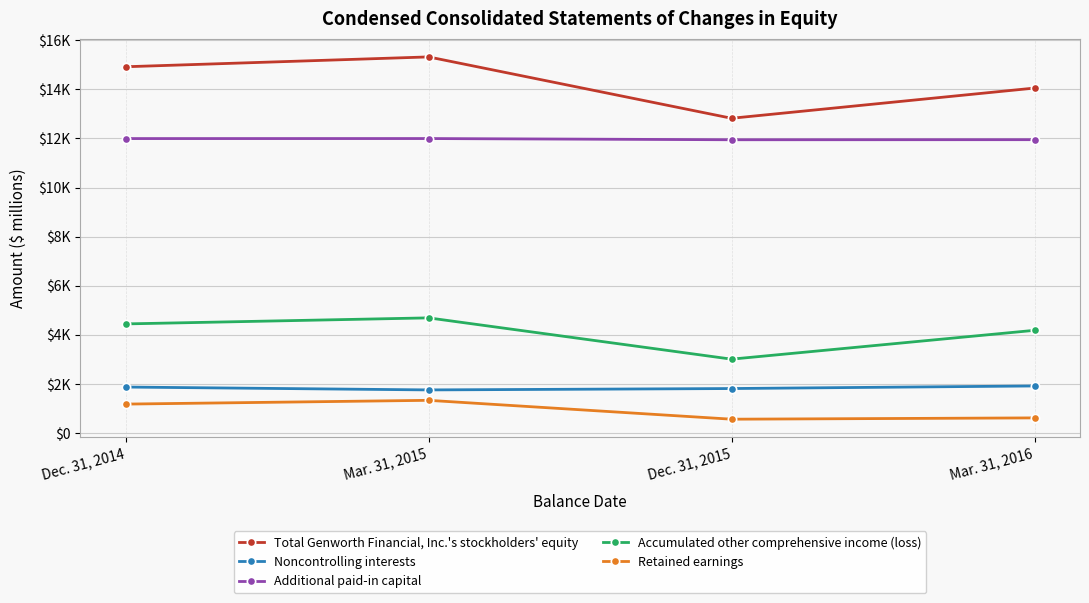

Where does the Total Genworth Financial, Inc.'s stockholders' equity series first go above 14923?

Mar. 31, 2015